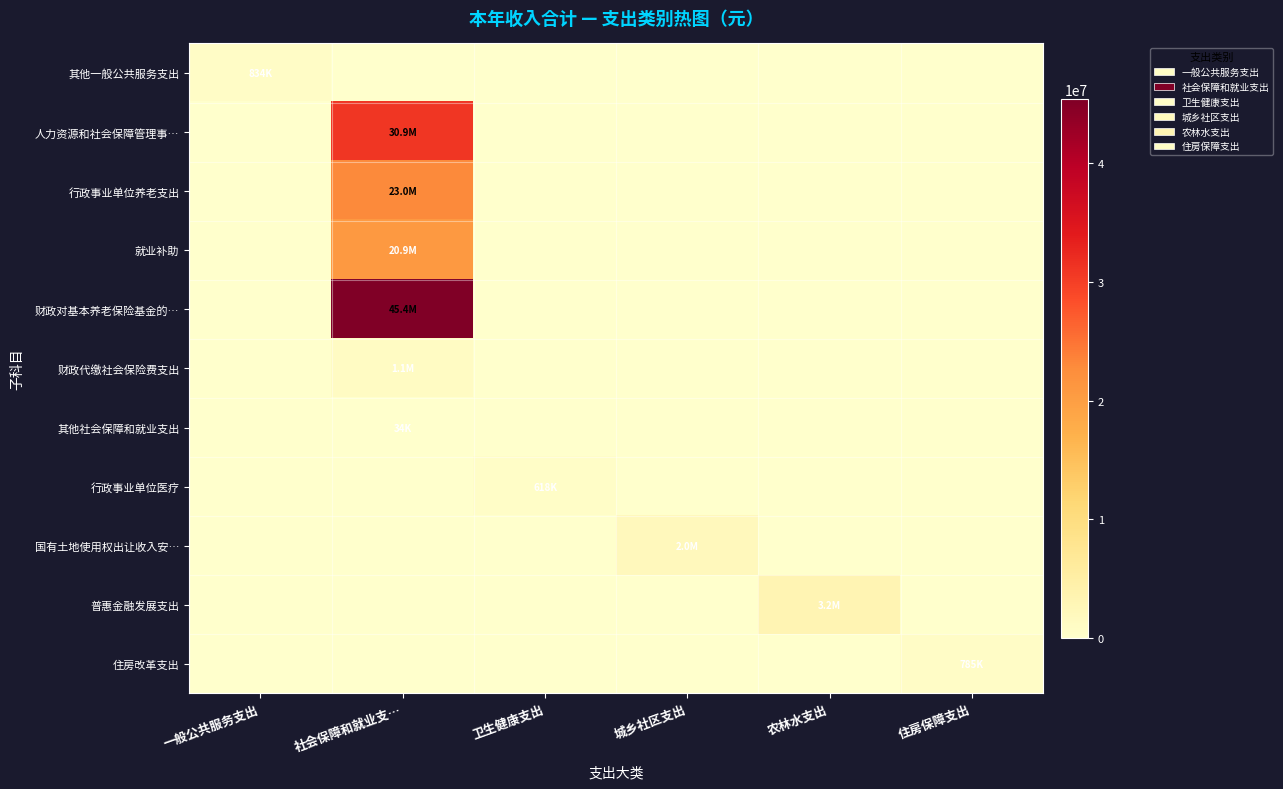

At how many categories does at least one series exceed 16452787?

1